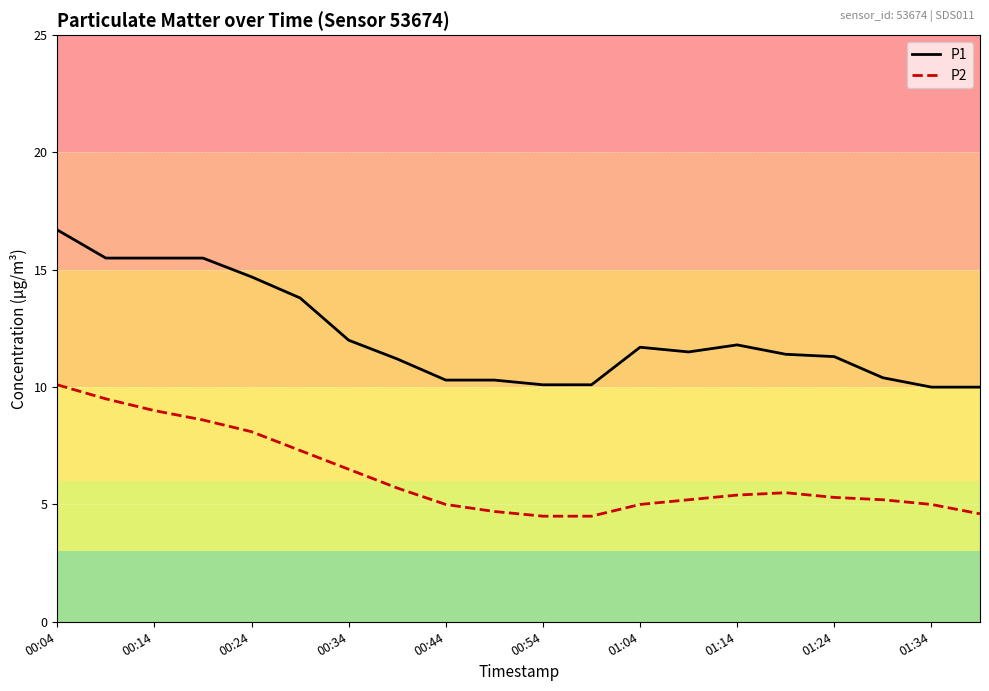

Which series has the largest total across all categories?

P1